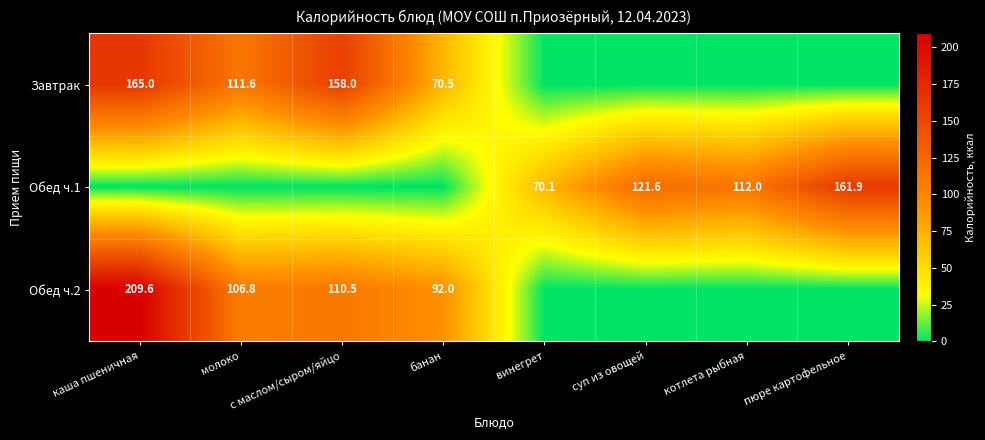

True or false: Обед ч.1 has a value of 121.6 at суп из овощей.

True